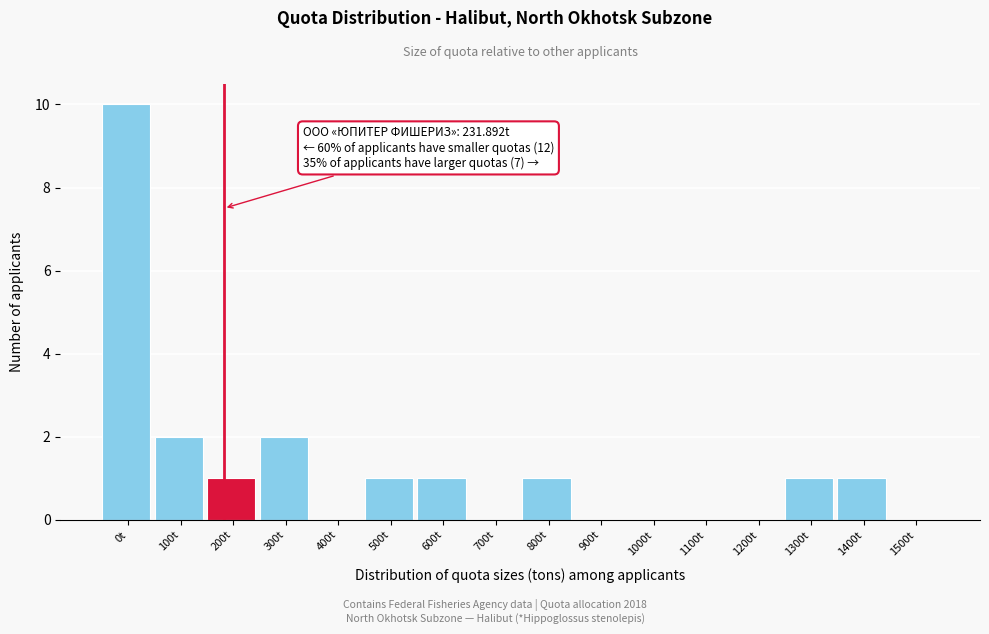

Reading left to right, what are all the values shown in this chart?

0t=10	100t=2	200t=1	300t=2	400t=0	500t=1	600t=1	700t=0	800t=1	900t=0	1000t=0	1100t=0	1200t=0	1300t=1	1400t=1	1500t=0